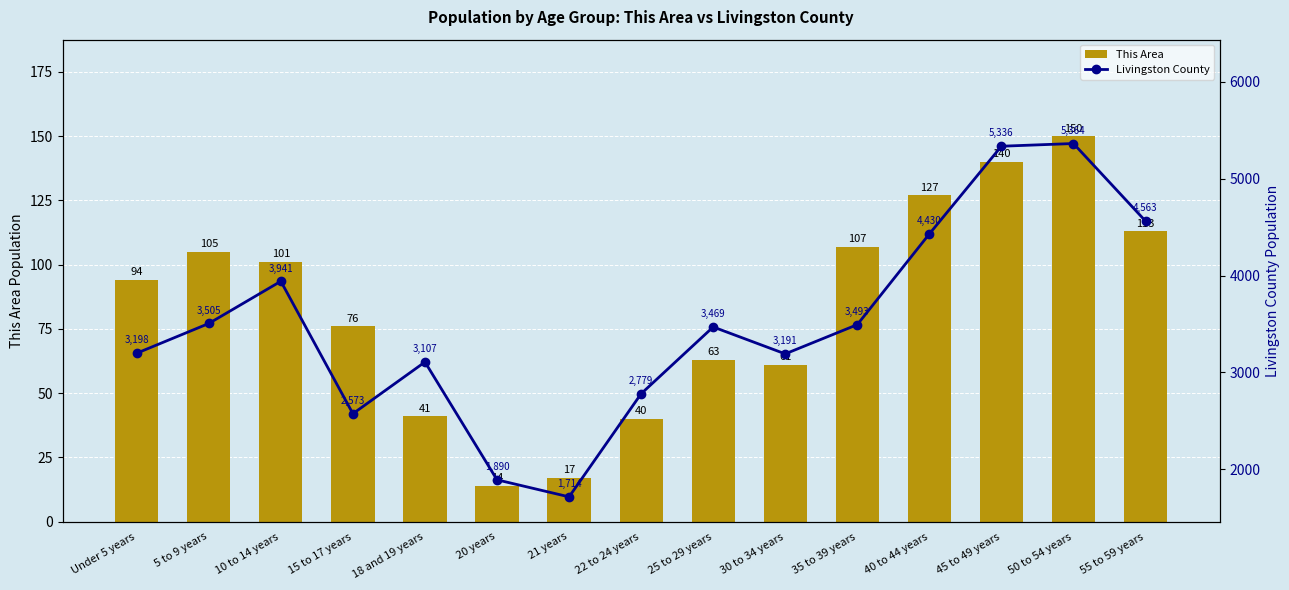

Is the value of Livingston County at 35 to 39 years greater than the value of This Area at Under 5 years?

Yes